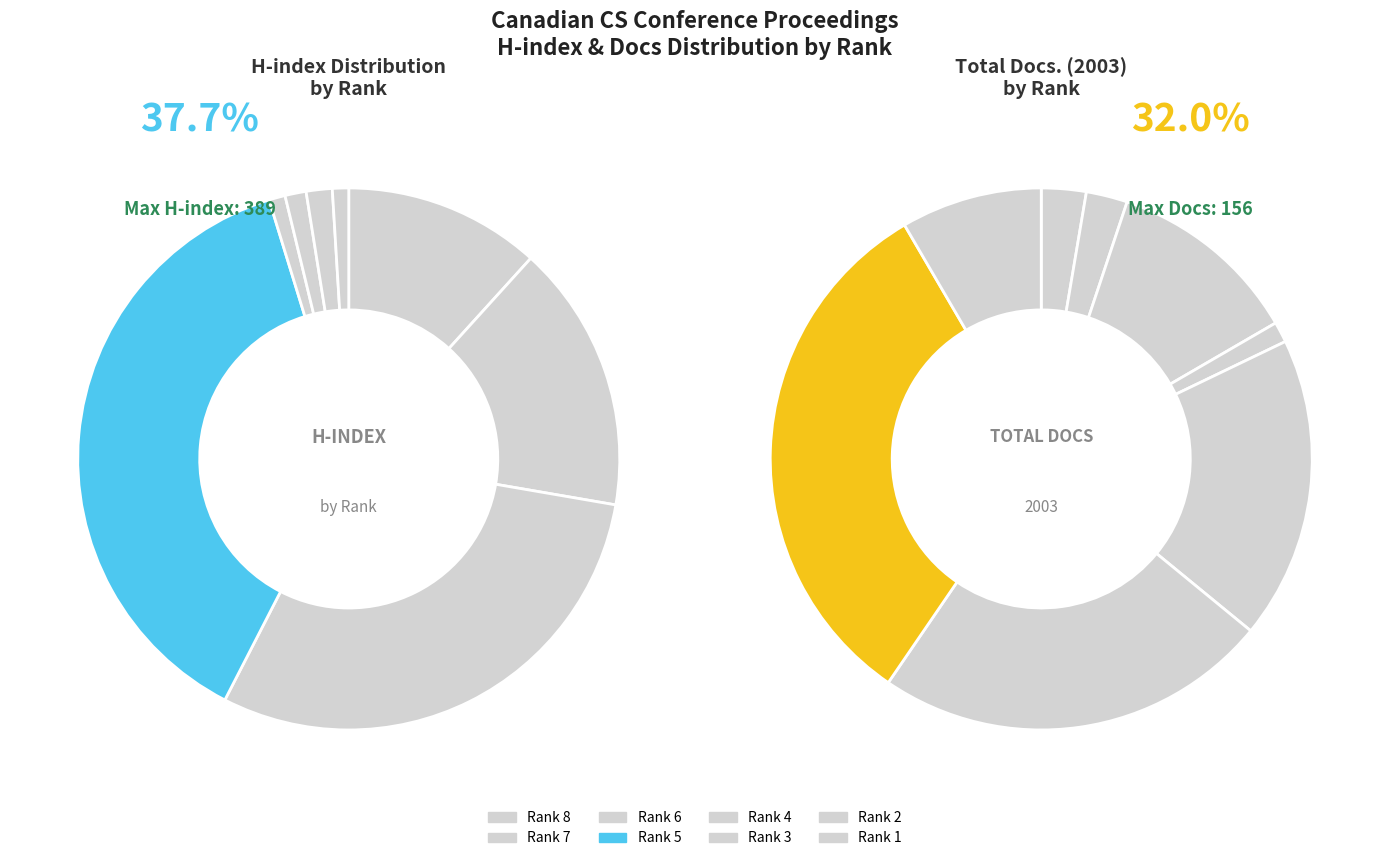

To the nearest percent, what is the difference between the largest and smallest slice percentages?

37%